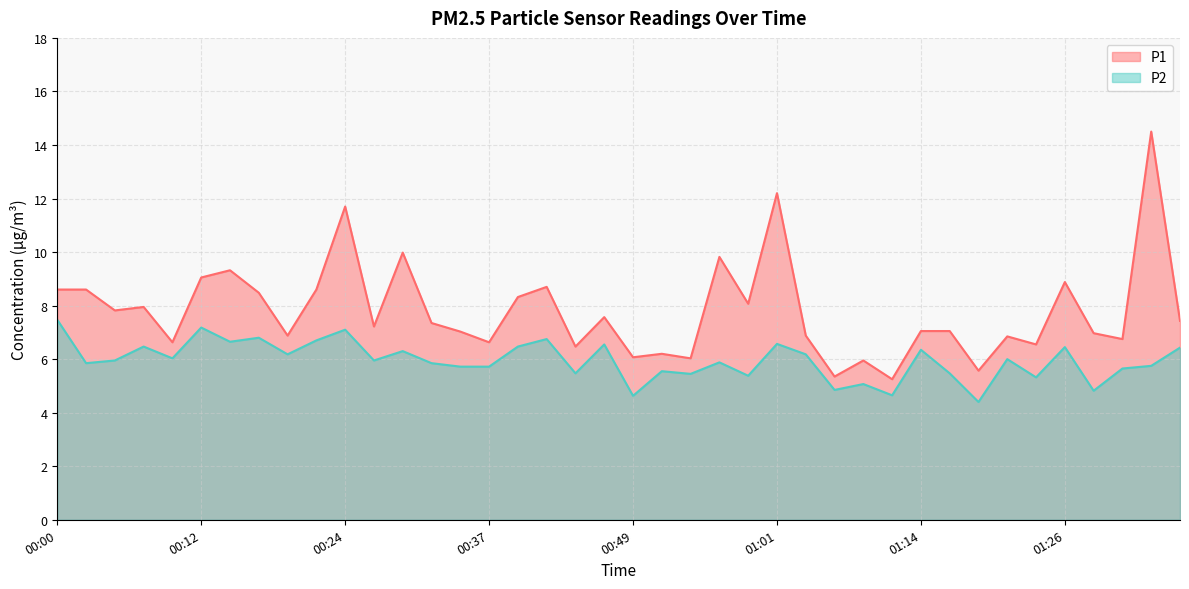

How many lines are shown in the chart?

2